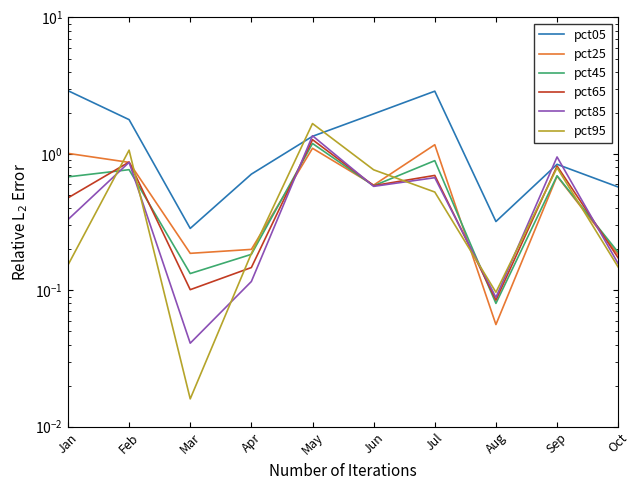

Where do pct85 and pct65 first cross each other?

Apr and May